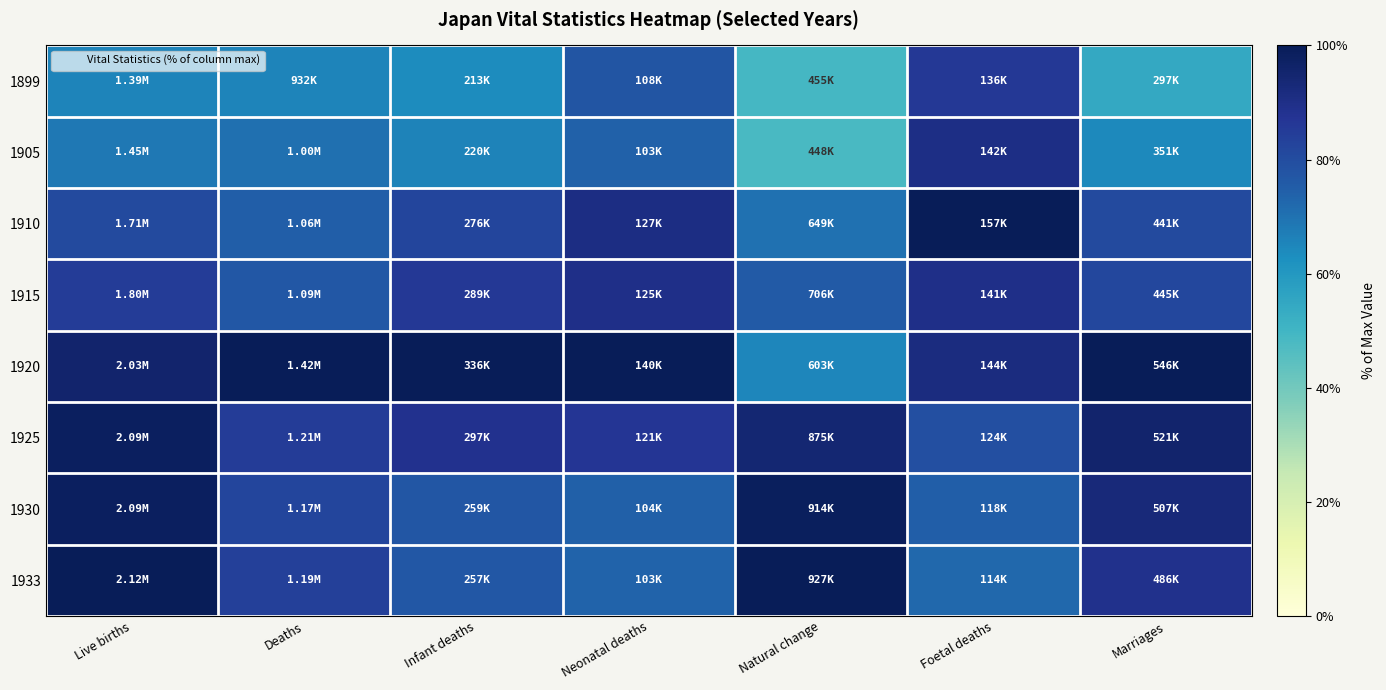

Reading left to right, list all the values displayed in this chart.

1899: Live births=0.7	Deaths=0.7	Infant deaths=0.6	Neonatal deaths=0.8	Natural change=0.5	Foetal deaths=0.9	Marriages=0.5
1905: Live births=0.7	Deaths=0.7	Infant deaths=0.7	Neonatal deaths=0.7	Natural change=0.5	Foetal deaths=0.9	Marriages=0.6
1910: Live births=0.8	Deaths=0.7	Infant deaths=0.8	Neonatal deaths=0.9	Natural change=0.7	Foetal deaths=1.0	Marriages=0.8
1915: Live births=0.8	Deaths=0.8	Infant deaths=0.9	Neonatal deaths=0.9	Natural change=0.8	Foetal deaths=0.9	Marriages=0.8
1920: Live births=1.0	Deaths=1.0	Infant deaths=1.0	Neonatal deaths=1.0	Natural change=0.7	Foetal deaths=0.9	Marriages=1.0
1925: Live births=1.0	Deaths=0.9	Infant deaths=0.9	Neonatal deaths=0.9	Natural change=0.9	Foetal deaths=0.8	Marriages=1.0
1930: Live births=1.0	Deaths=0.8	Infant deaths=0.8	Neonatal deaths=0.7	Natural change=1.0	Foetal deaths=0.7	Marriages=0.9
1933: Live births=1.0	Deaths=0.8	Infant deaths=0.8	Neonatal deaths=0.7	Natural change=1.0	Foetal deaths=0.7	Marriages=0.9